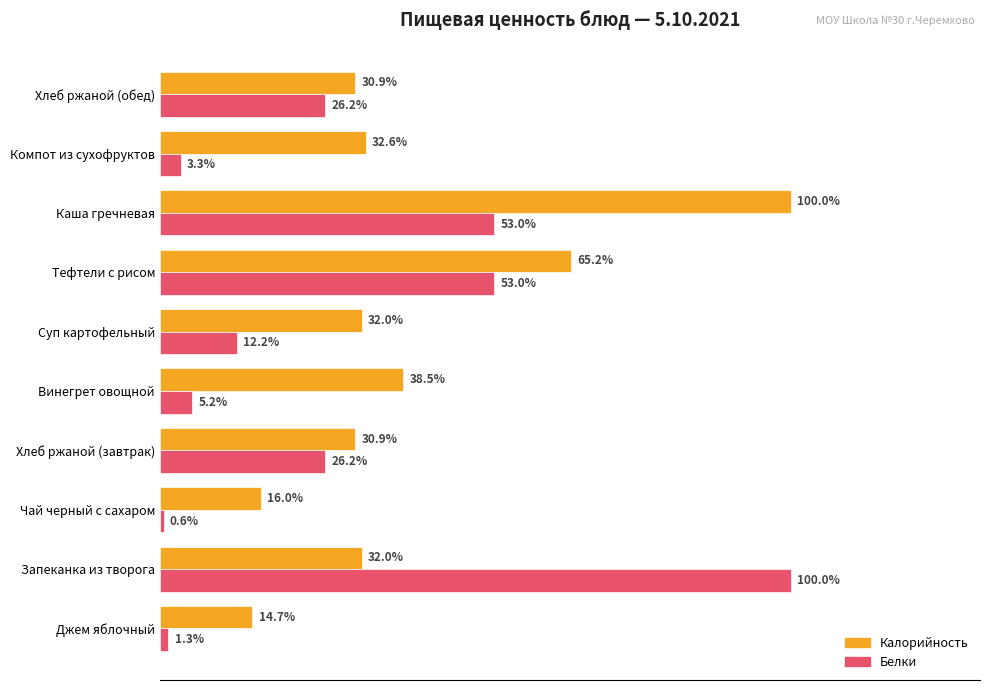

Which series has the widest spread of values?

Белки